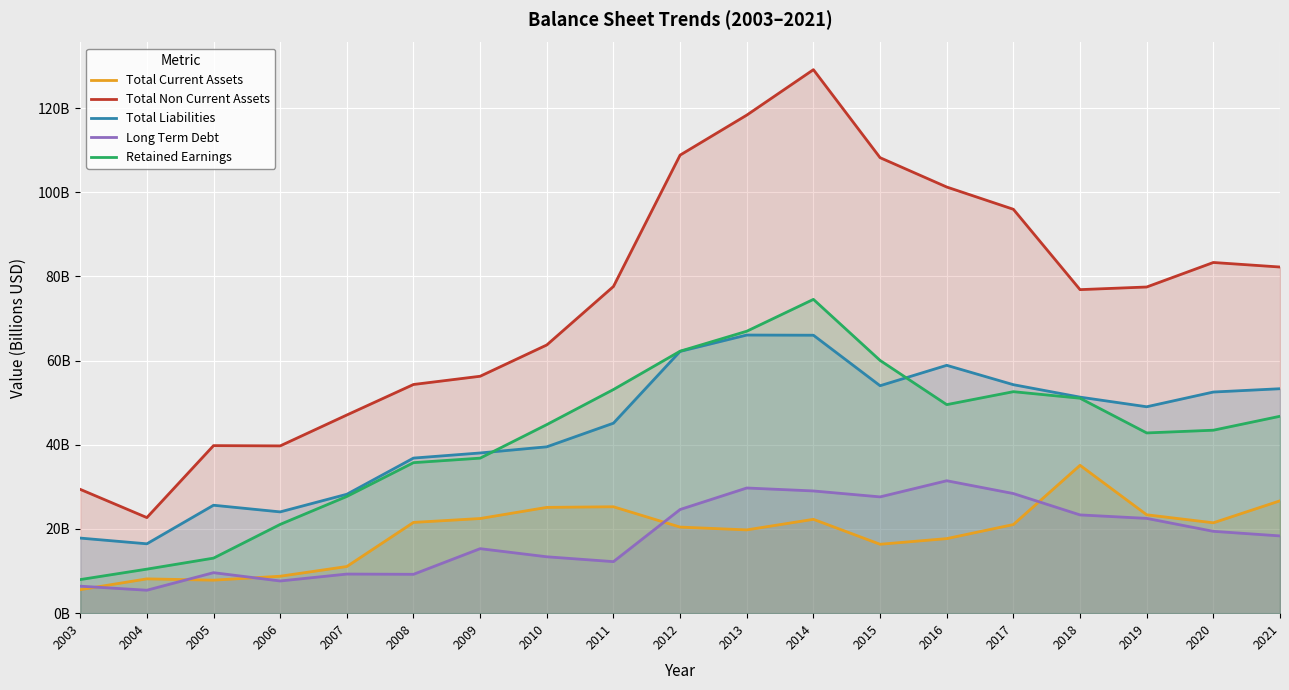

What are all the series names shown in the legend?

Total Current Assets, Total Non Current Assets, Total Liabilities, Long Term Debt, Retained Earnings